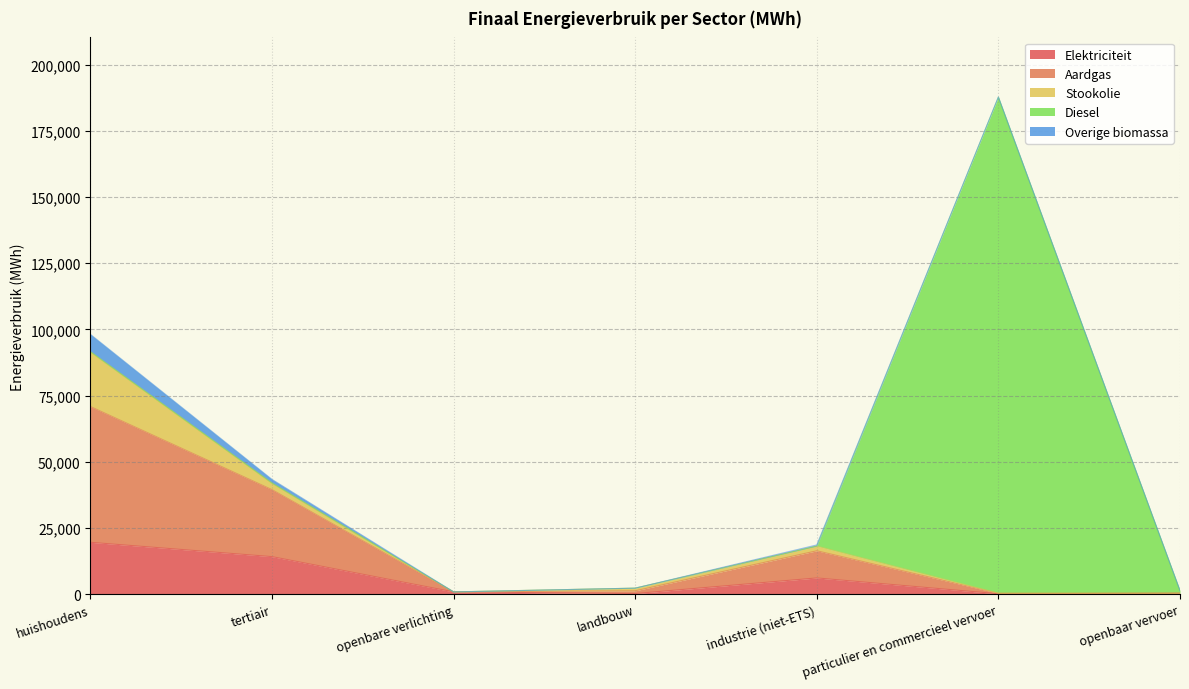

Is the value of Overige biomassa at particulier en commercieel vervoer greater than the value of Aardgas at huishoudens?

No